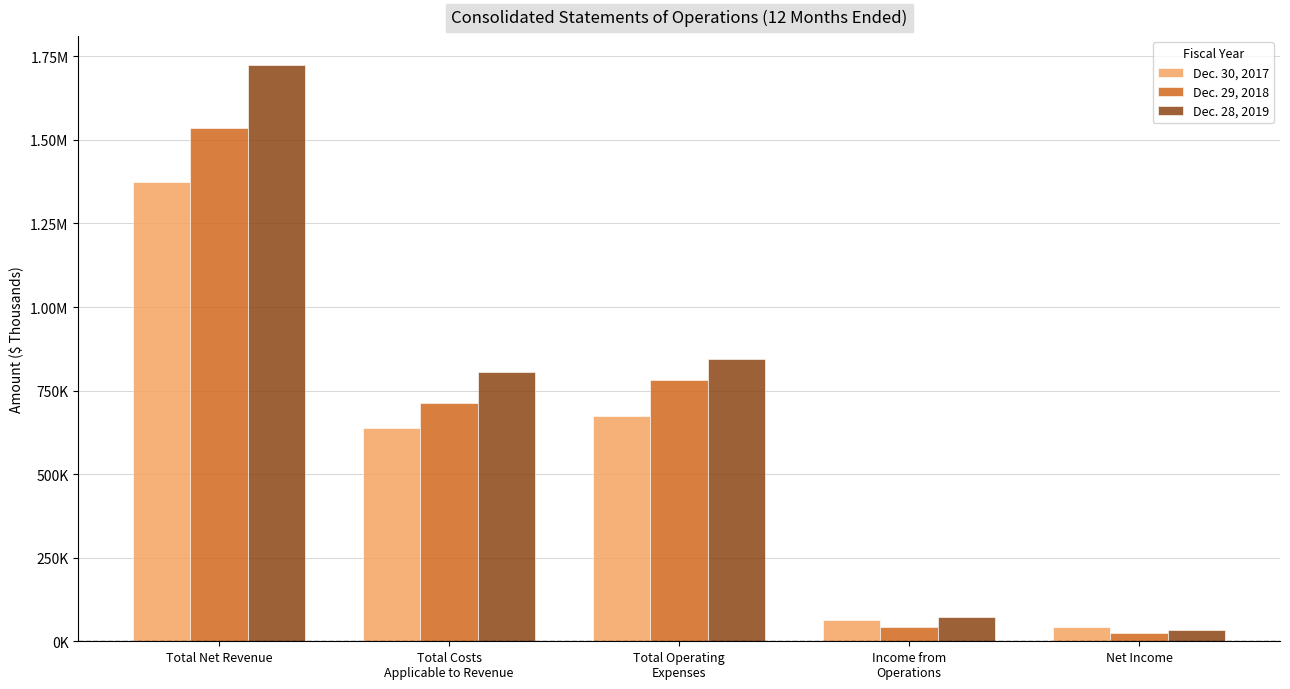

Which category has the highest value in the Dec. 29, 2018 series?

Total Net Revenue